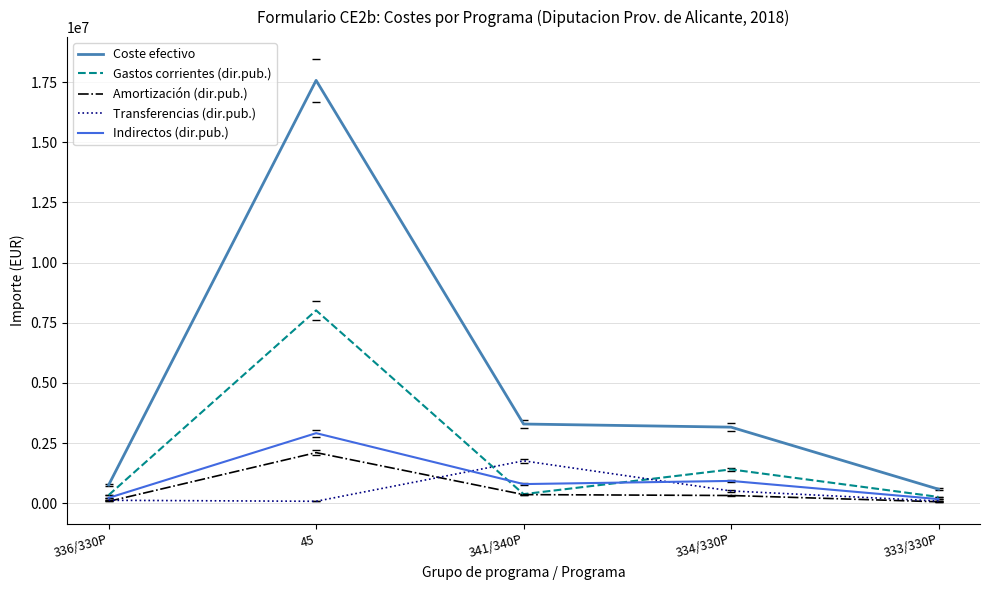

What is the highest value of the Gastos corrientes (dir.pub.) series?

8014004.2